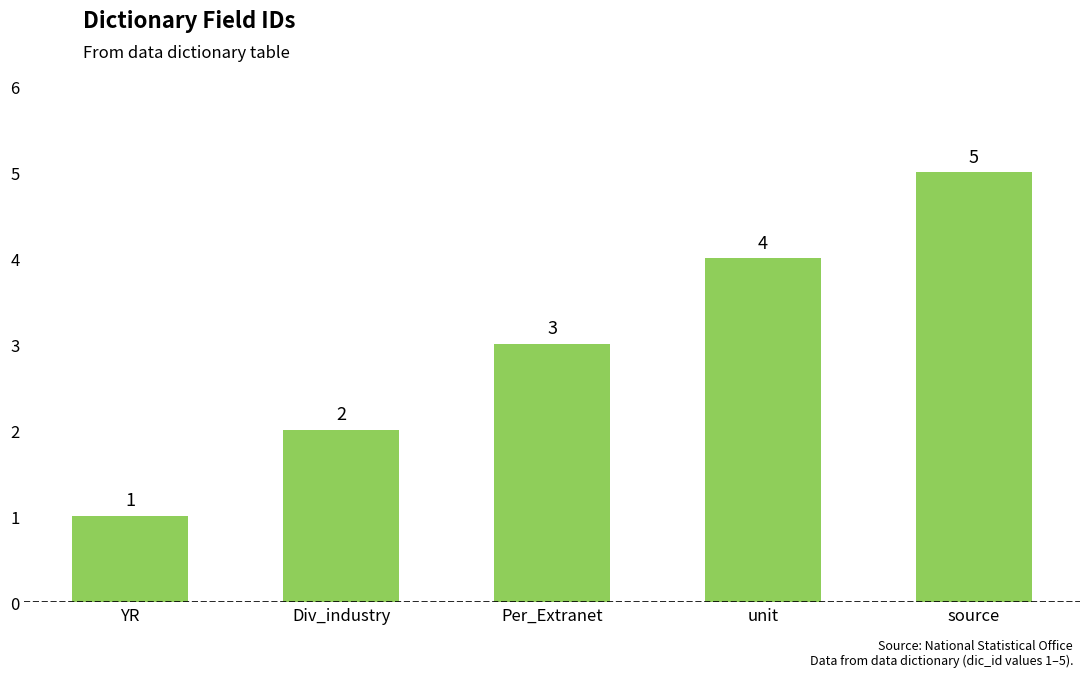

How many data points are less than 3?

2